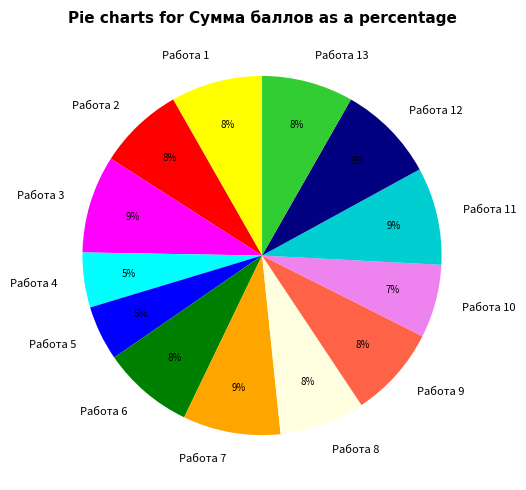

How many slices are in this pie chart?

13